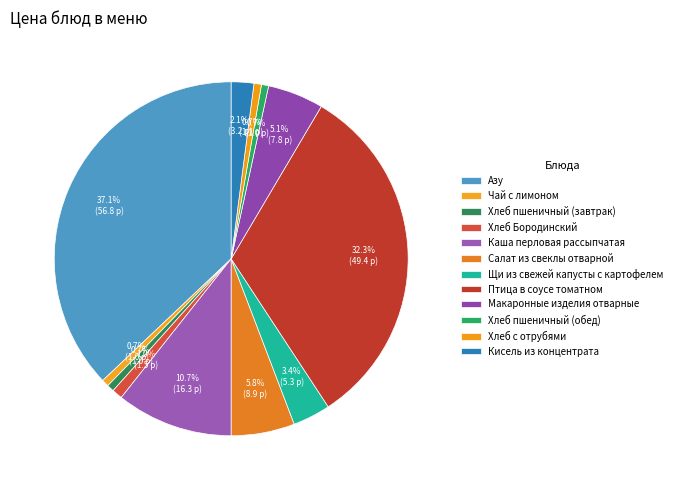

What percentage is the Кисель из концентрата slice, to the nearest percent?

2%